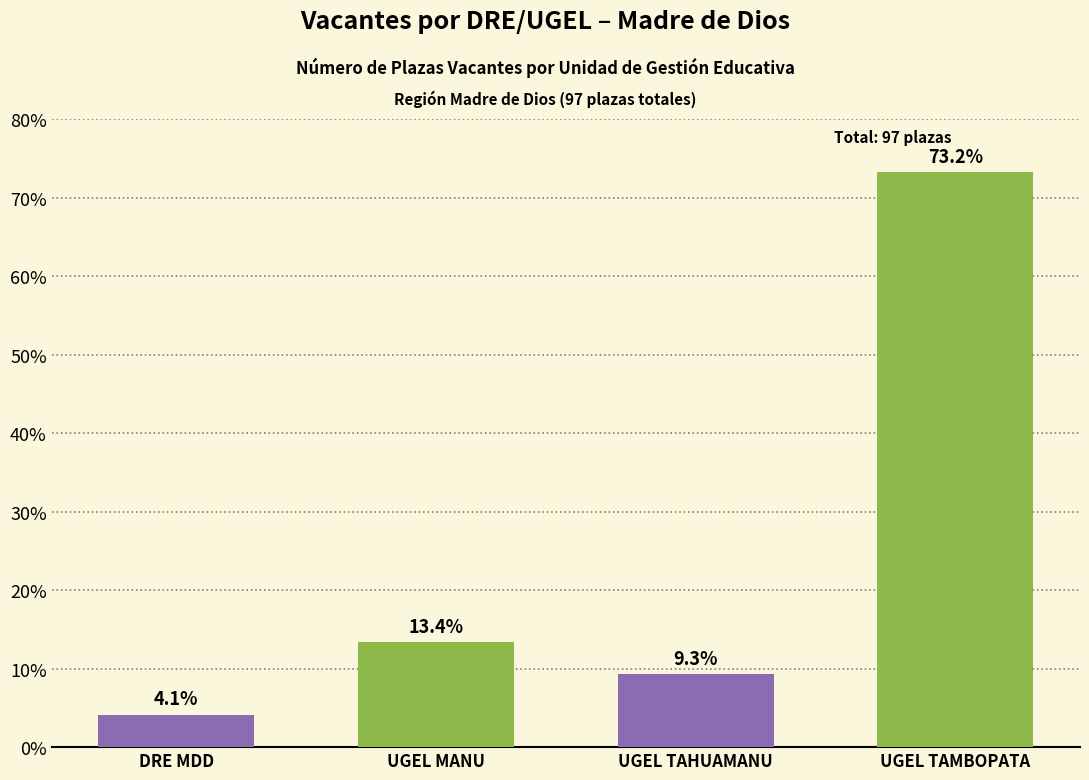

Reading right to left, extract all data points from this chart.

73.2	9.3	13.4	4.1